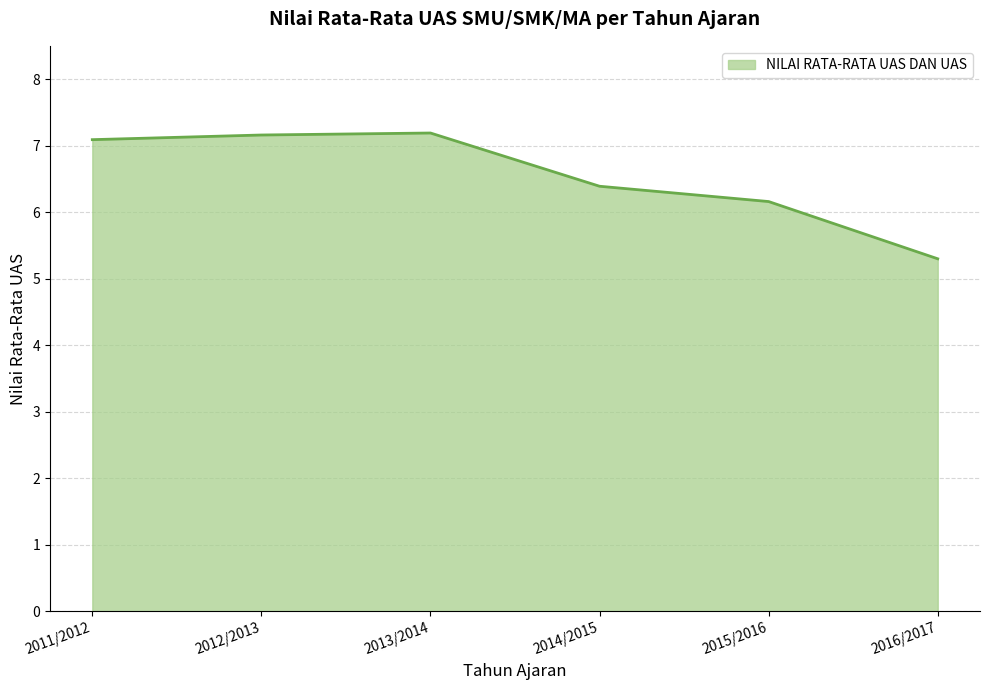

True or false: the data has more than 2 interior local peaks.

False